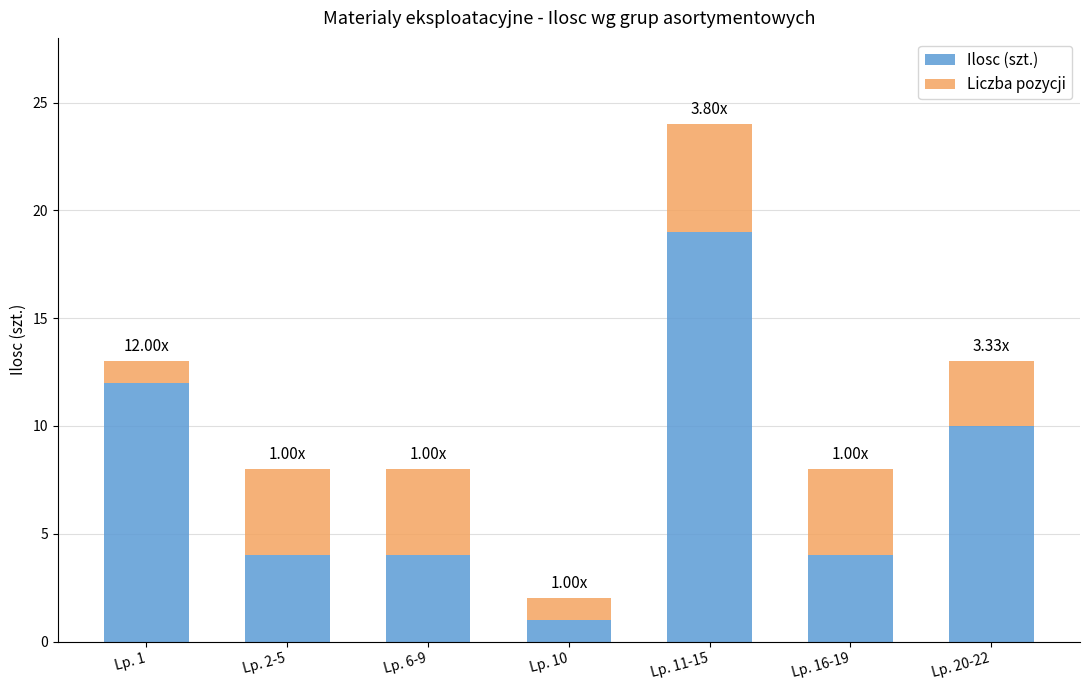

True or false: Ilosc (szt.) has a value of 12 at Lp. 1.

True